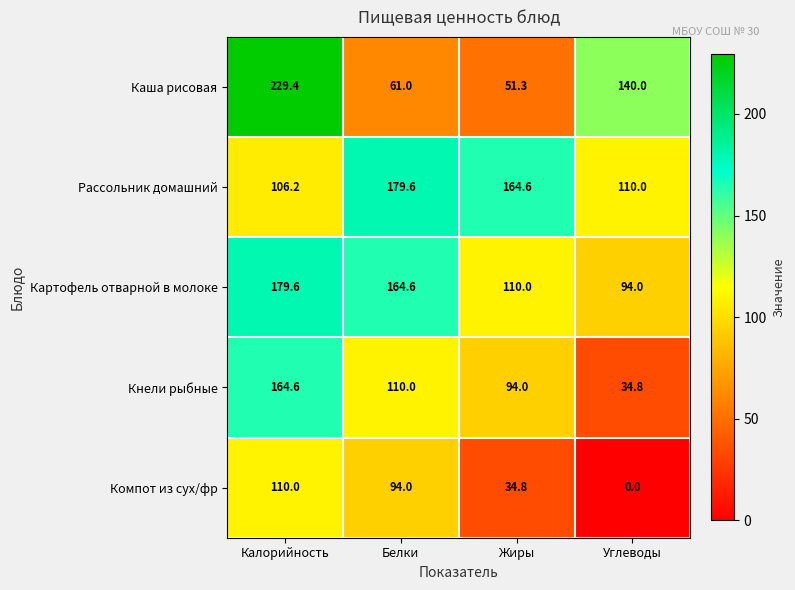

At how many categories does at least one series exceed 114?

4